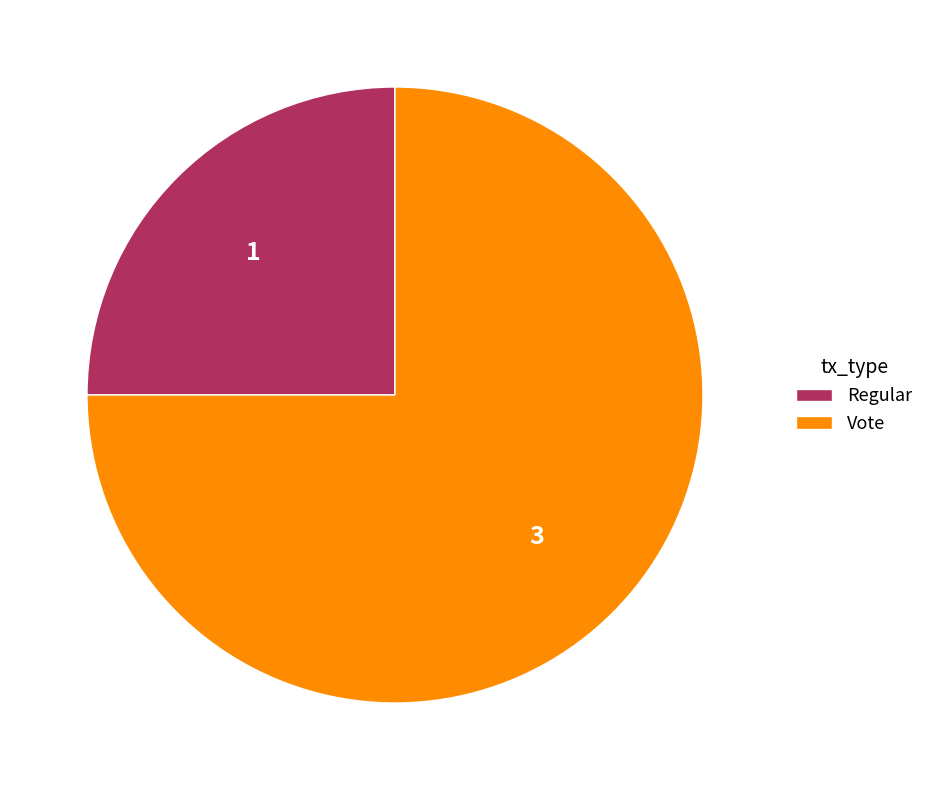

Rank the categories by value from highest to lowest.

Vote, Regular